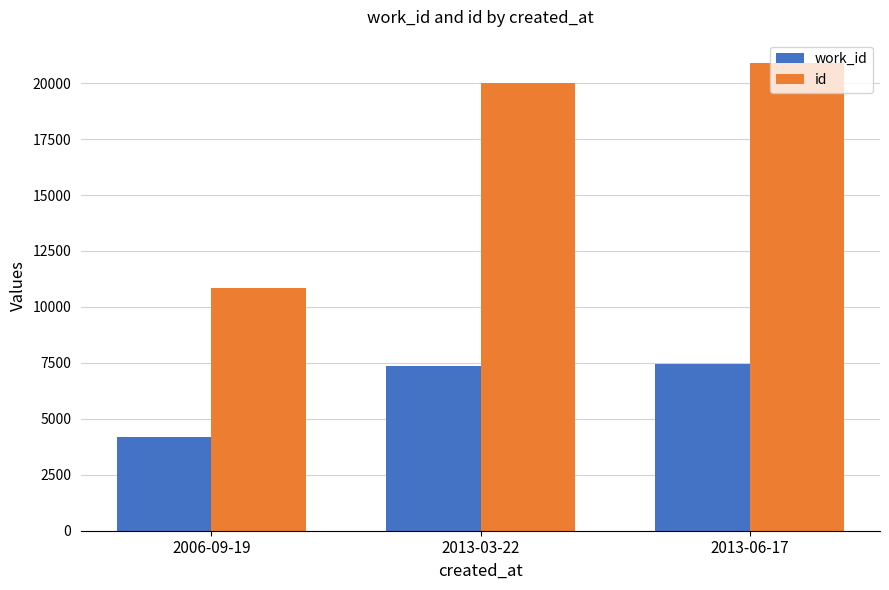

What value does the id series have at 2006-09-19, to the nearest 100?

10800